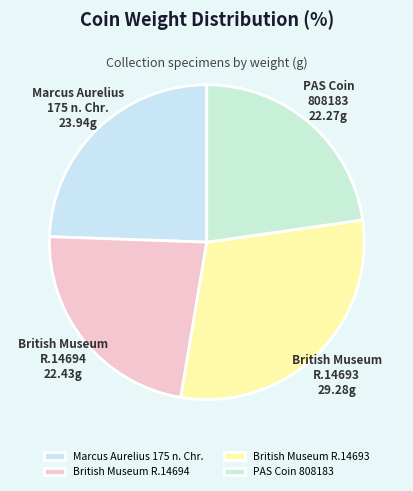

Which category has the biggest portion of the pie?

British Museum R.14693